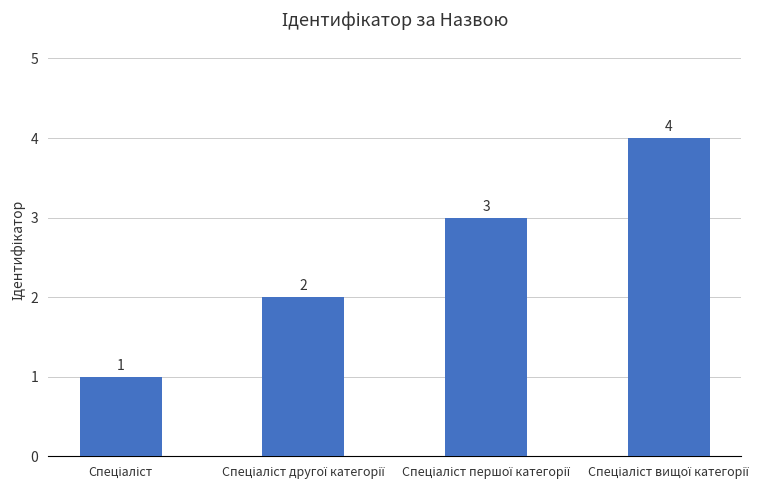

How many data points does each series have?

4